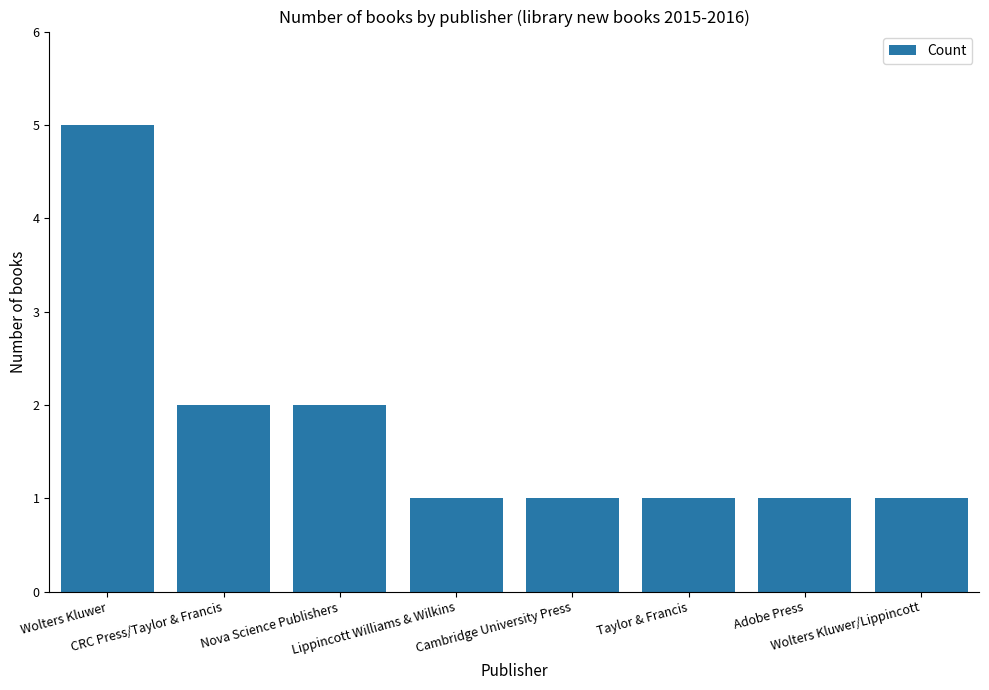

What is the average value?

2